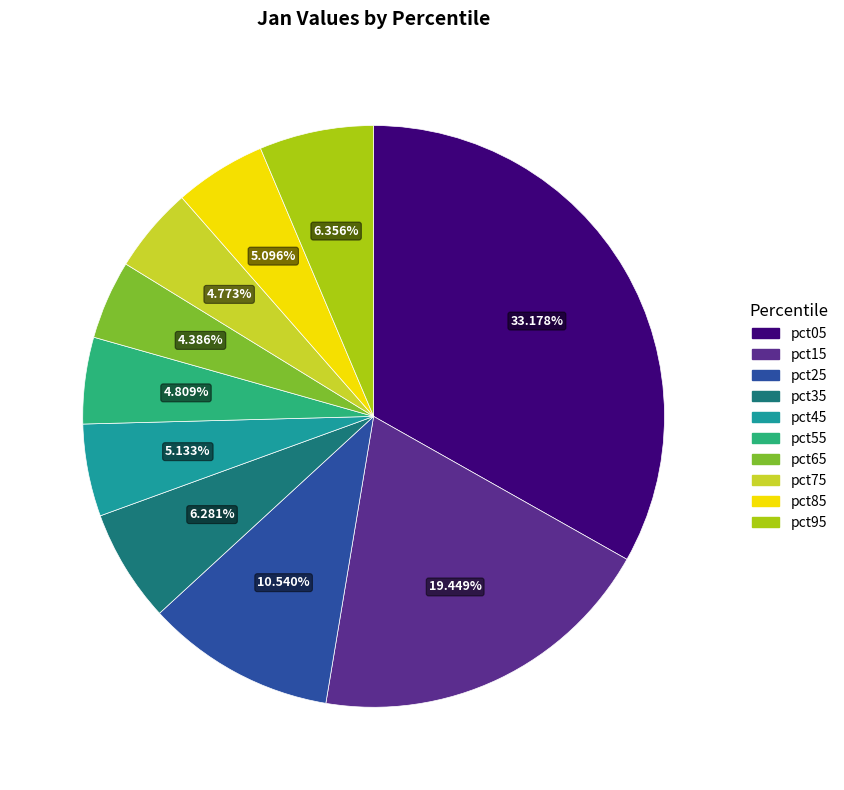

To the nearest percent, what is the combined percentage of pct65 and pct75?

9%